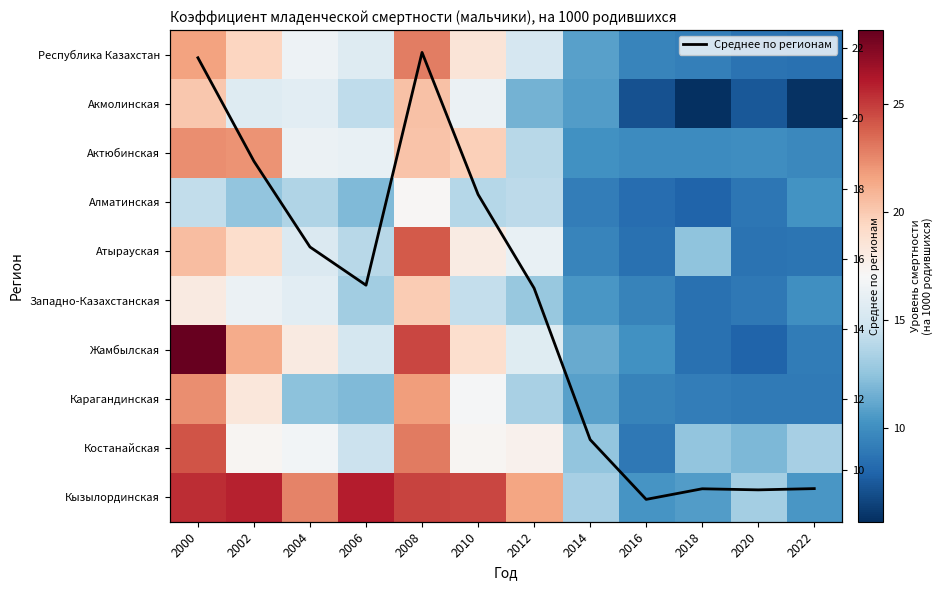

What is the total value across all series at 2014?

119.4